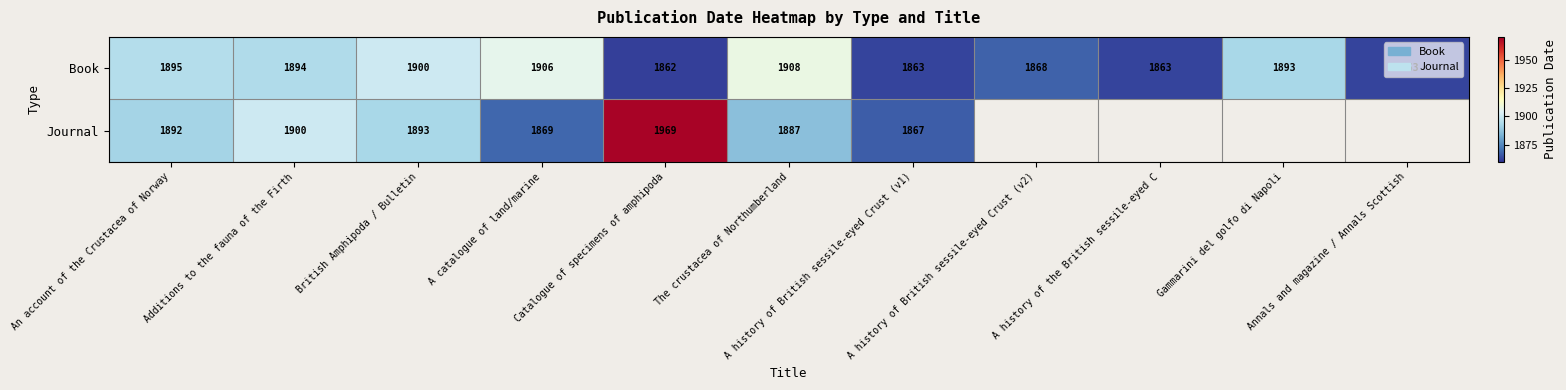

What is the lowest value of the Book series?

1862